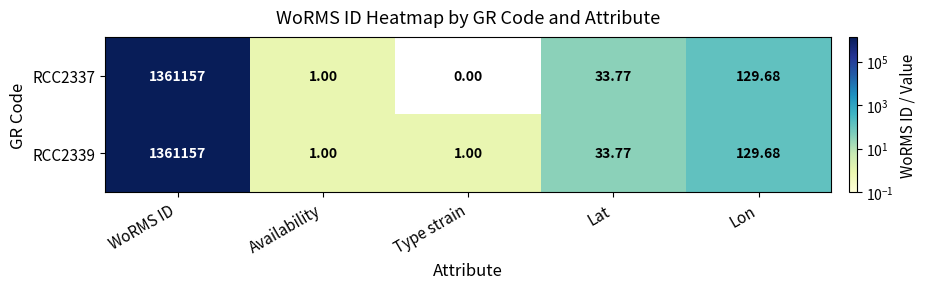

At which category is the sum across all series the highest?

WoRMS ID